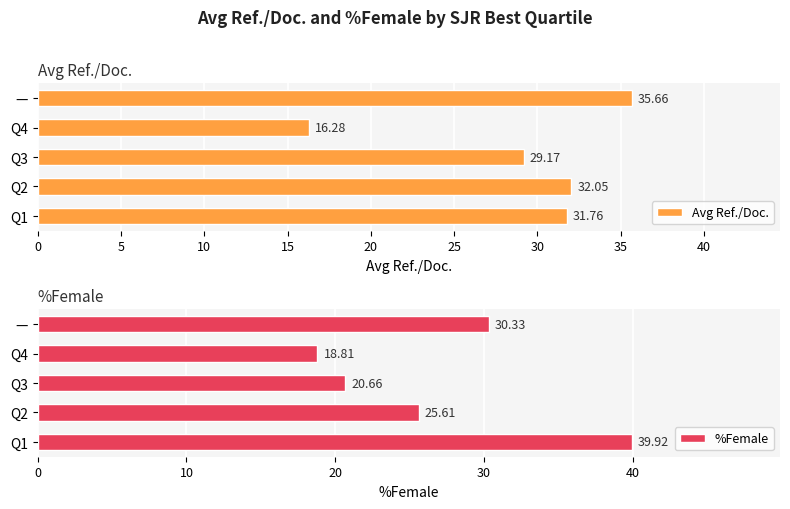

Rank the categories by %Female value from lowest to highest.

Q4, Q3, Q2, —, Q1